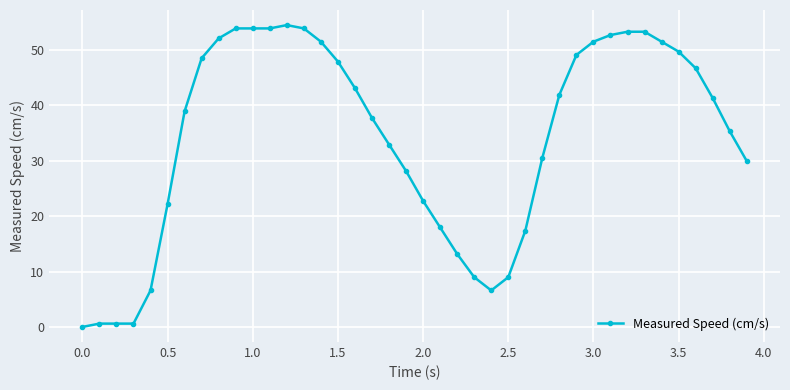

Does the chart display data point markers on the line(s)?

Yes